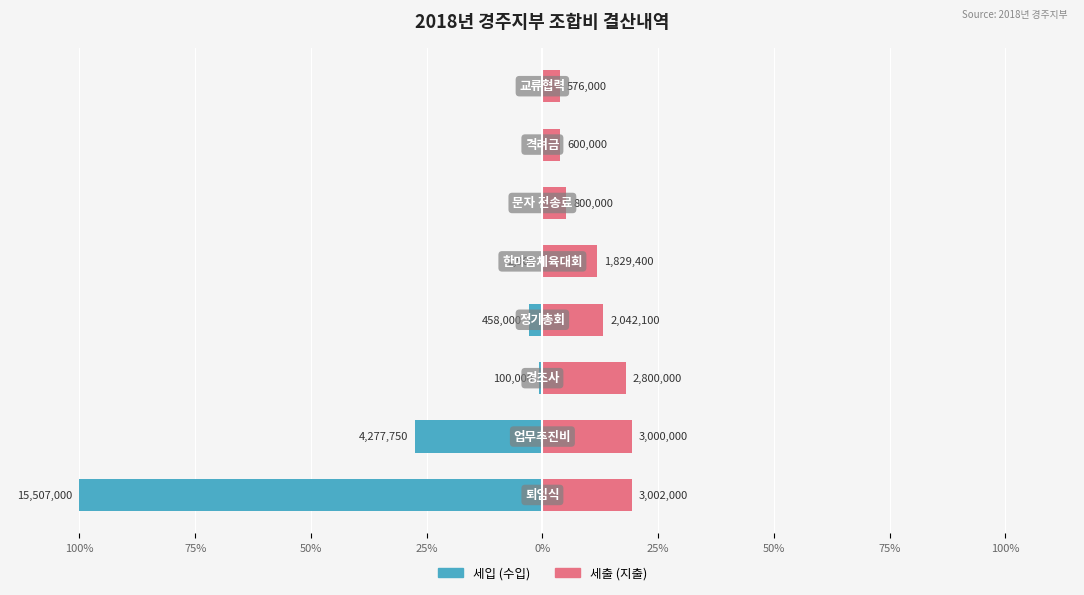

Reading left to right, list all the values displayed in this chart.

세입 (수입): 100%=-100.0	75%=-27.6	50%=-0.6	25%=-3.0	0%=-0.0	25%=0.0	50%=0.0	75%=0.0
세출 (지출): 100%=19.4	75%=19.3	50%=18.1	25%=13.2	0%=11.8	25%=5.2	50%=3.9	75%=3.7